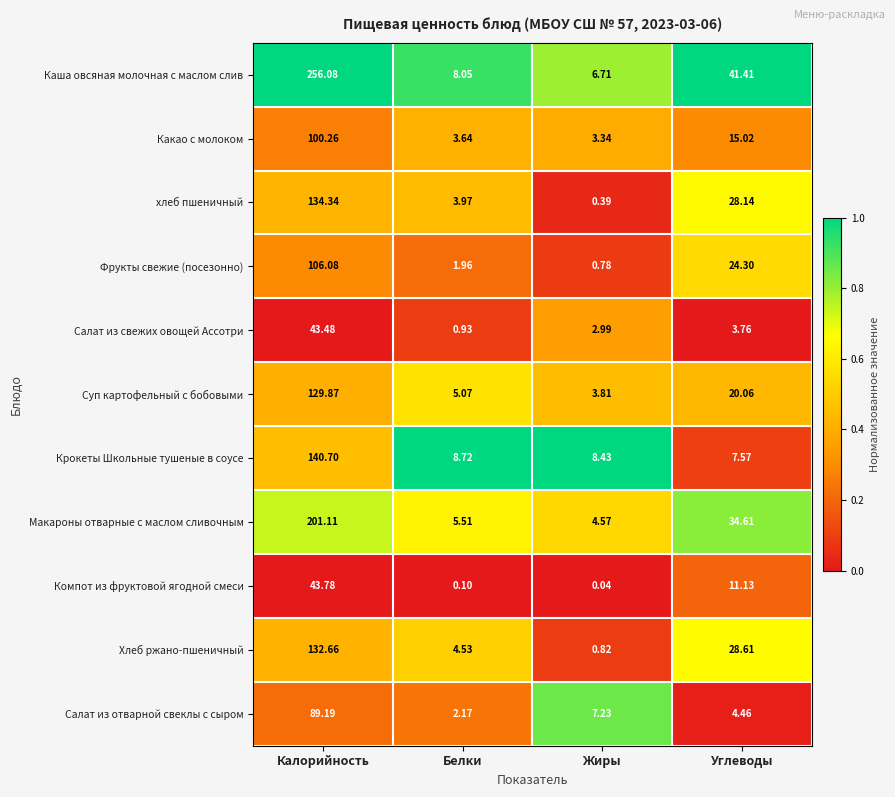

Is the value of хлеб пшеничный at Углеводы greater than the value of Крокеты Школьные тушеные в соусе at Углеводы?

Yes